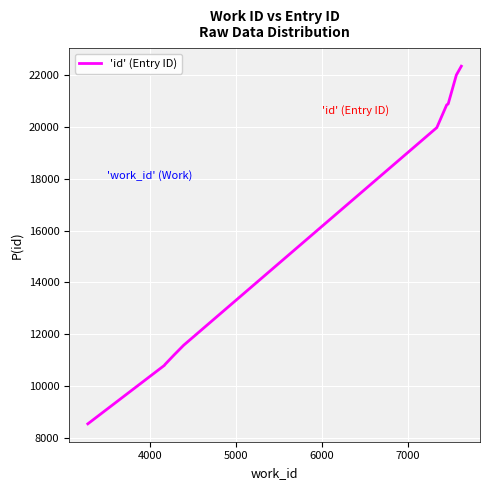

How many categories are shown in the chart?

10